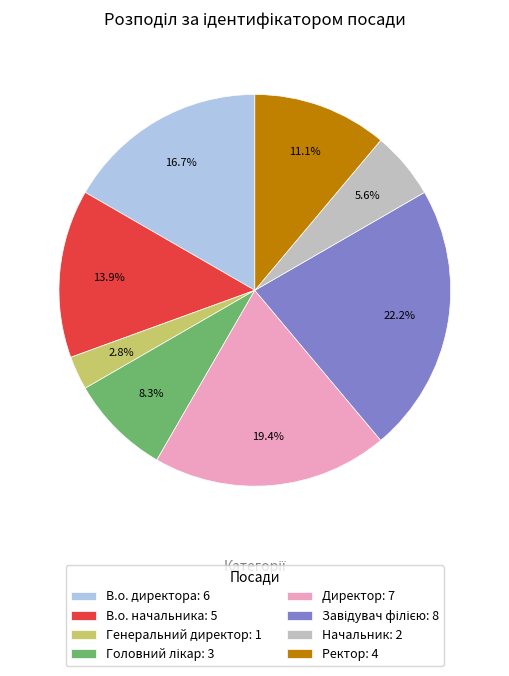

What is the smallest slice in the pie chart?

Генеральний директор